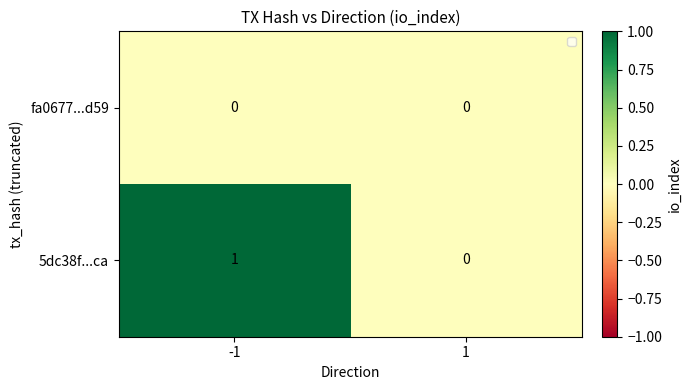

Between -1 and 1, which series saw the biggest shift?

5dc38f...ca